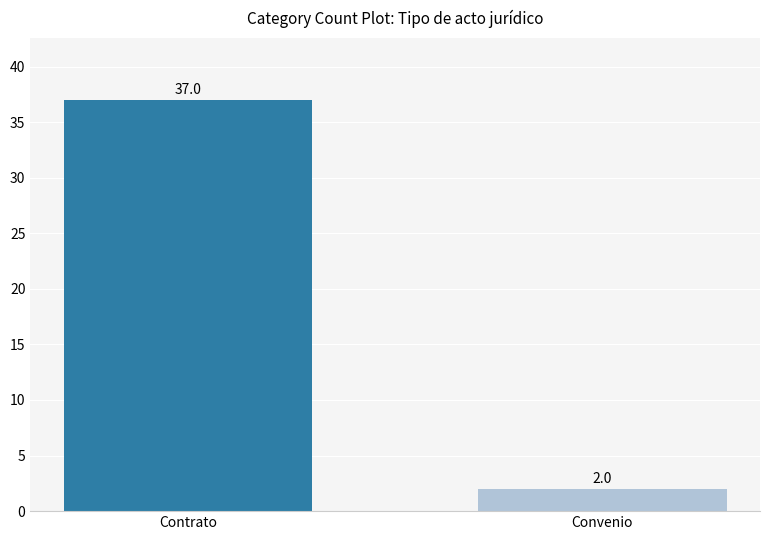

How many values are between 2 and 37?

2